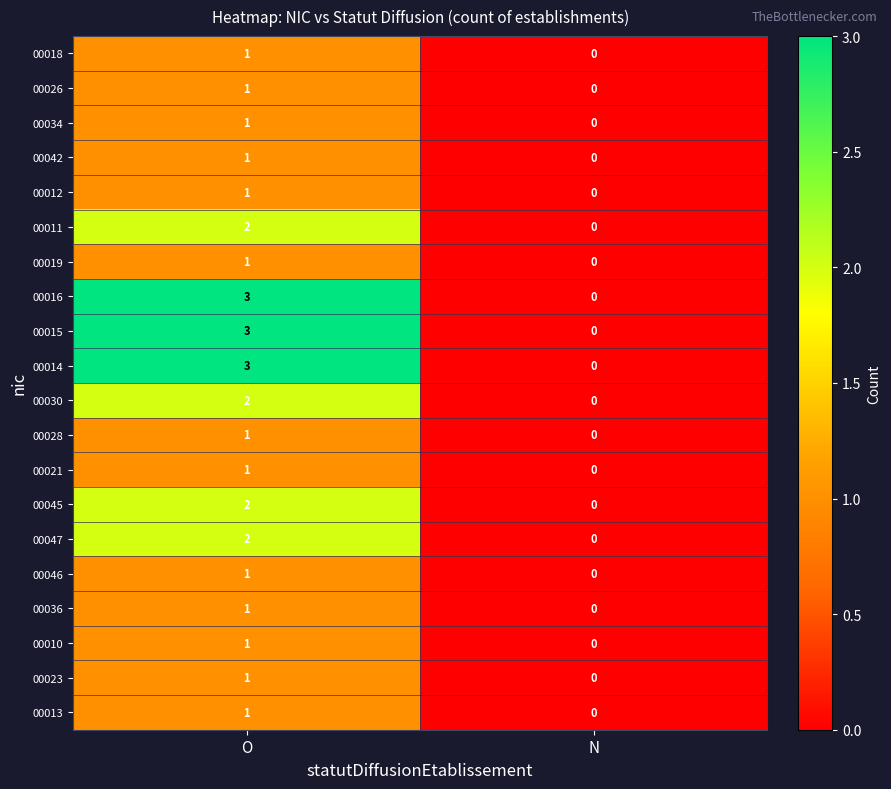

What is the maximum value shown in the chart?

3